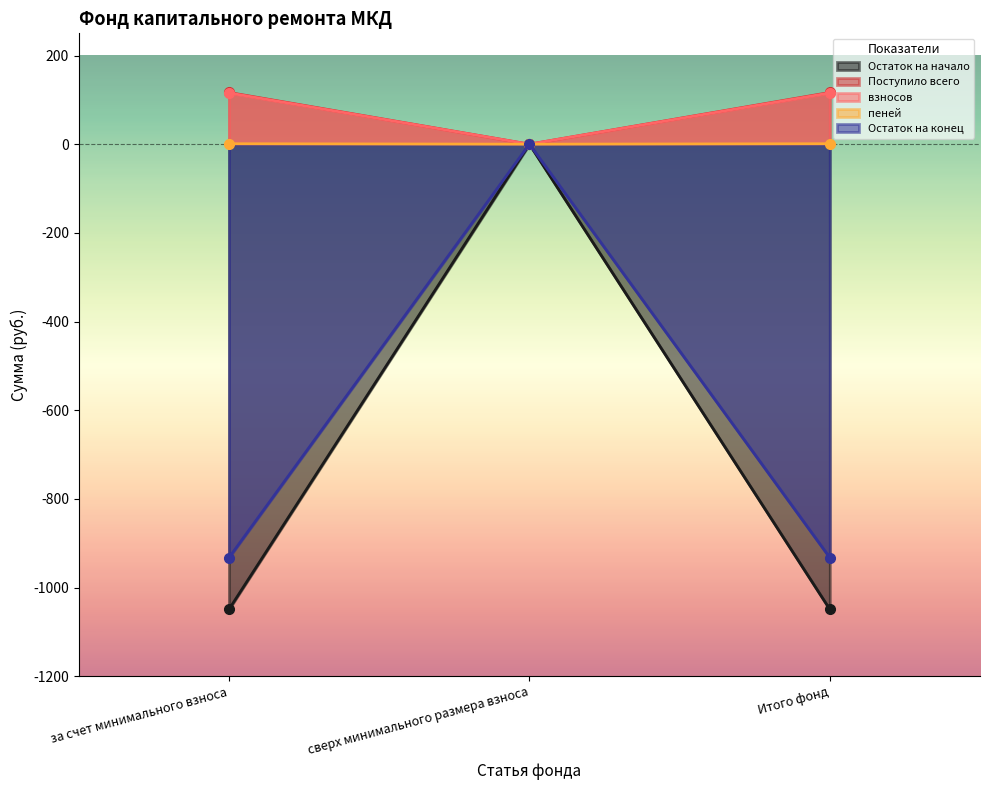

At which label does Остаток на конец reach its peak?

сверх минимального размера взноса